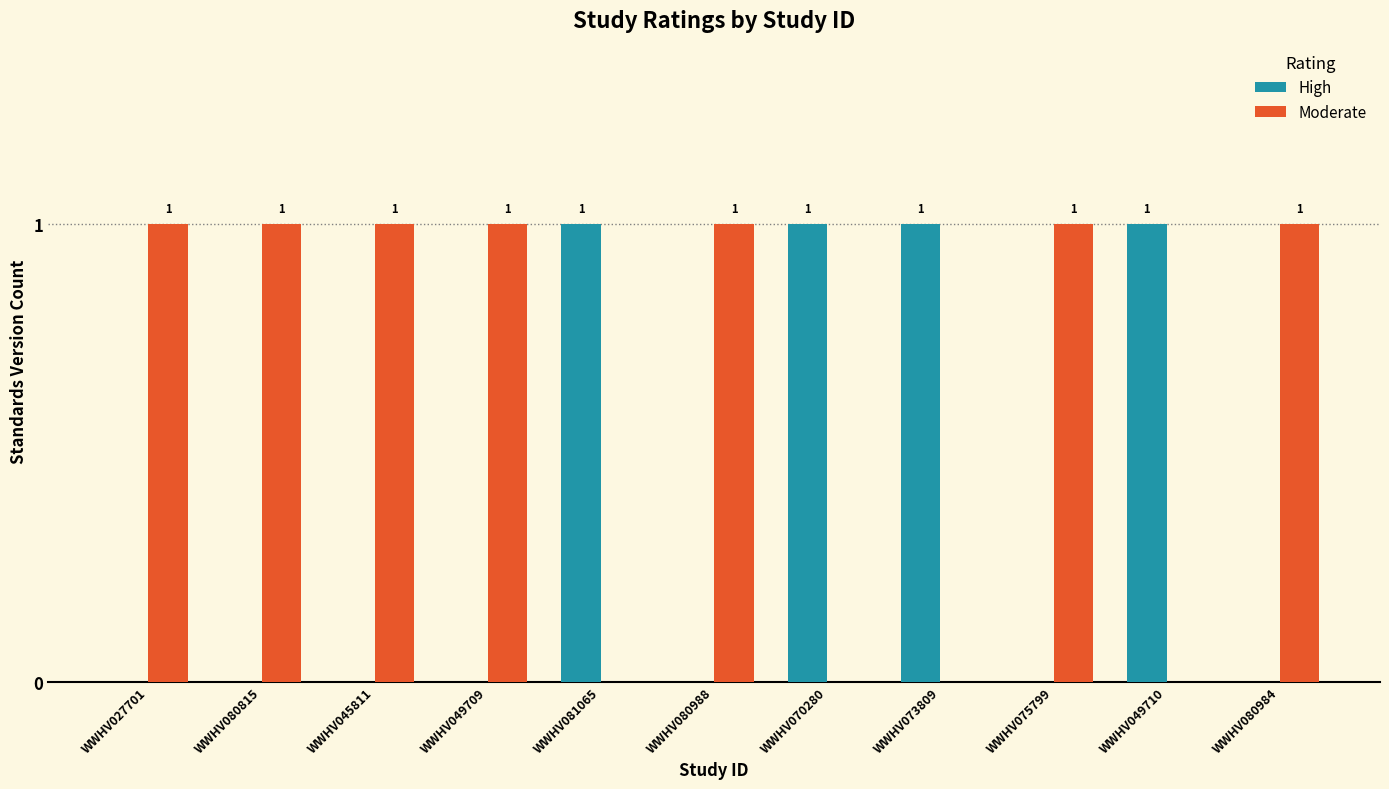

Reading left to right, list all the values displayed in this chart.

High: 0	0	0	0	1	0	1	1	0	1	0
Moderate: 1	1	1	1	0	1	0	0	1	0	1